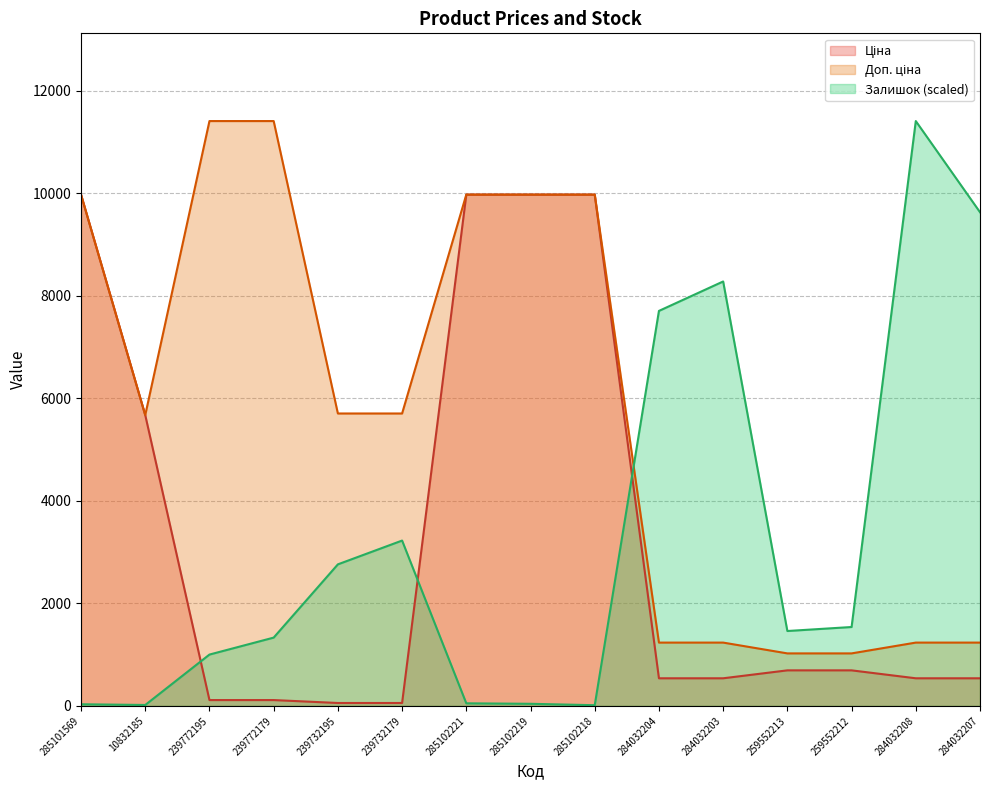

What position from the left is 239772179?

4